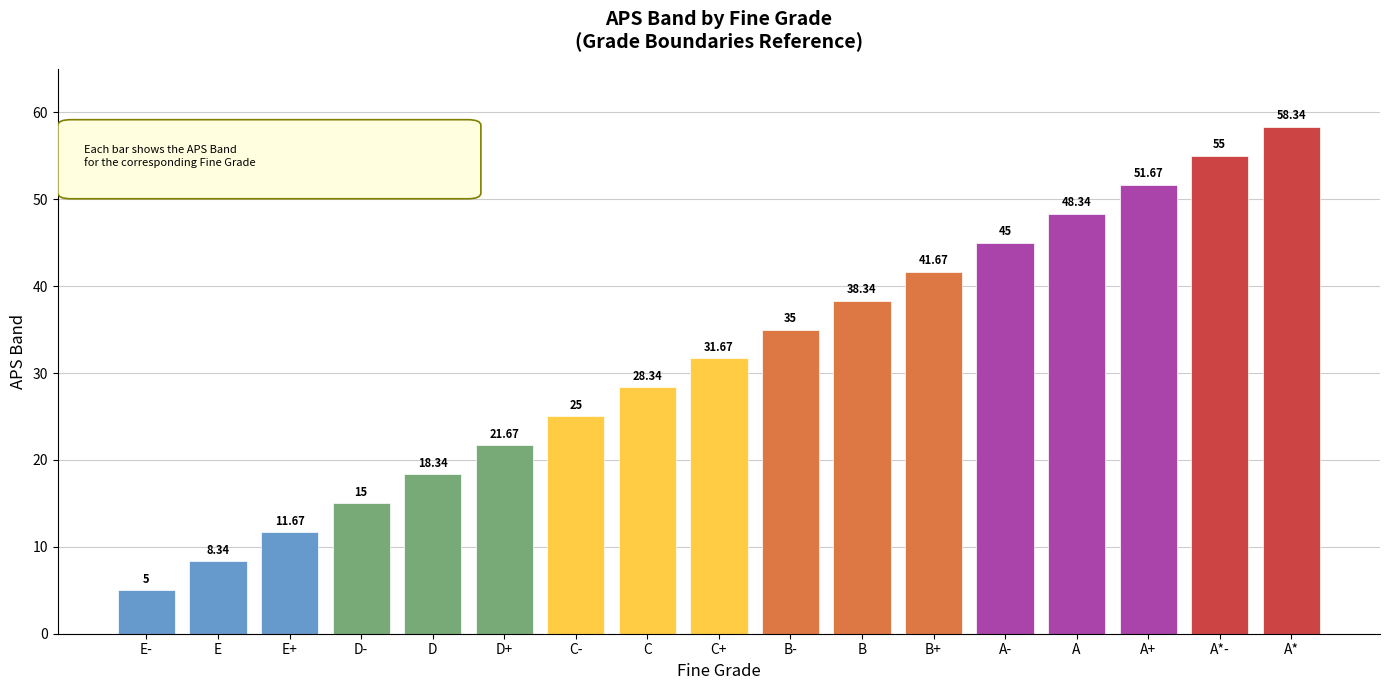

The value at C+ is 7.5. True or false?

False